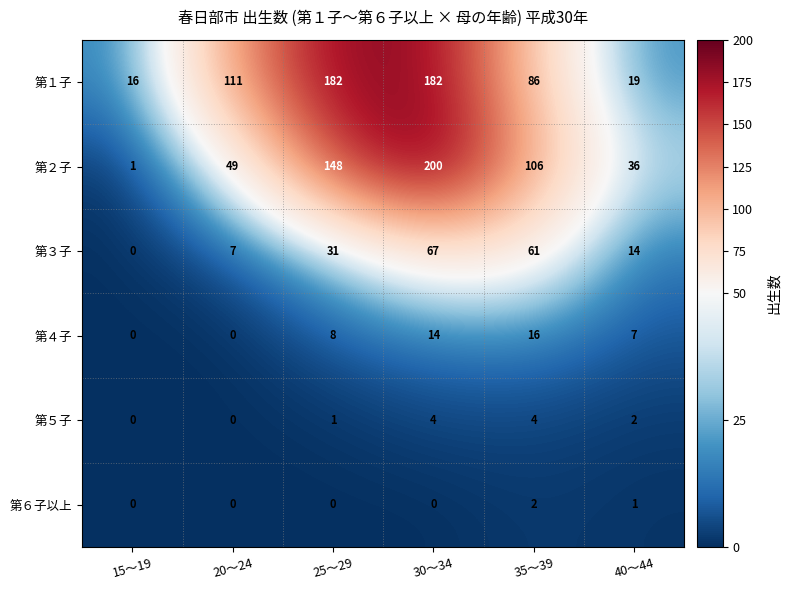

At which label does 第２子 first exceed 106?

25～29